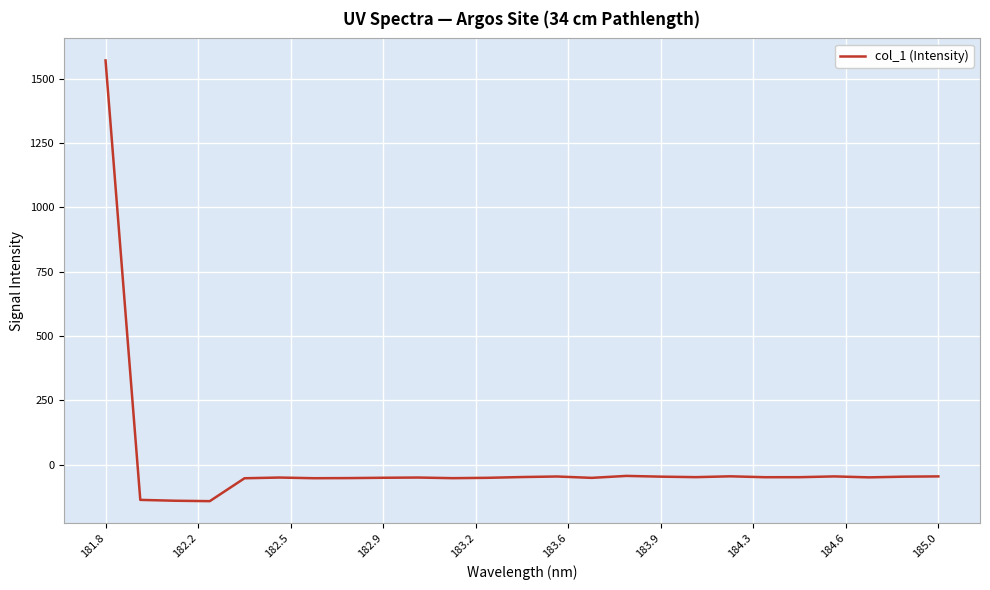

What is the difference between the maximum and minimum values?

1712.9